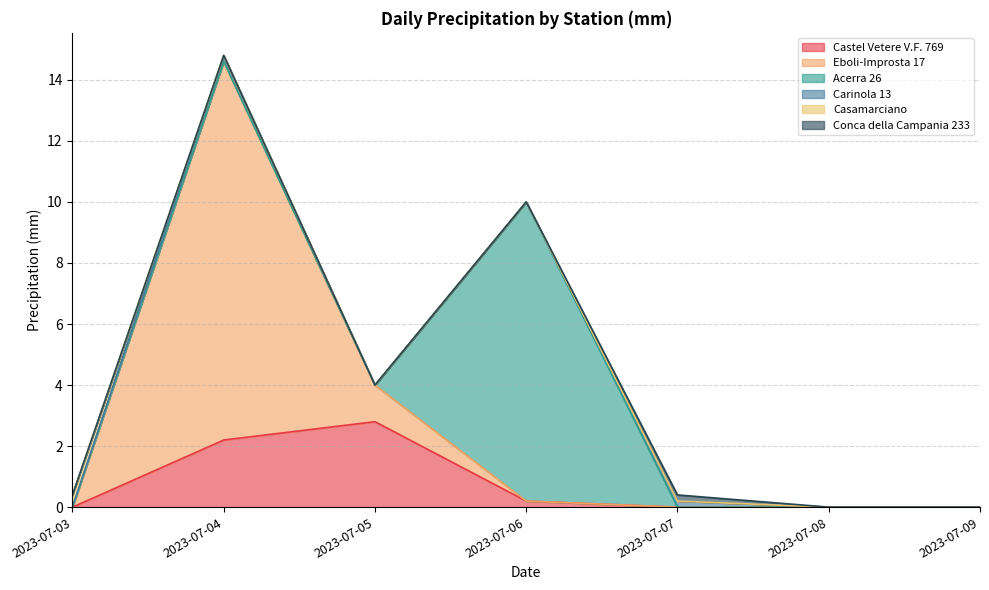

What is the difference between the maximum and minimum values in the Casamarciano series?

0.4